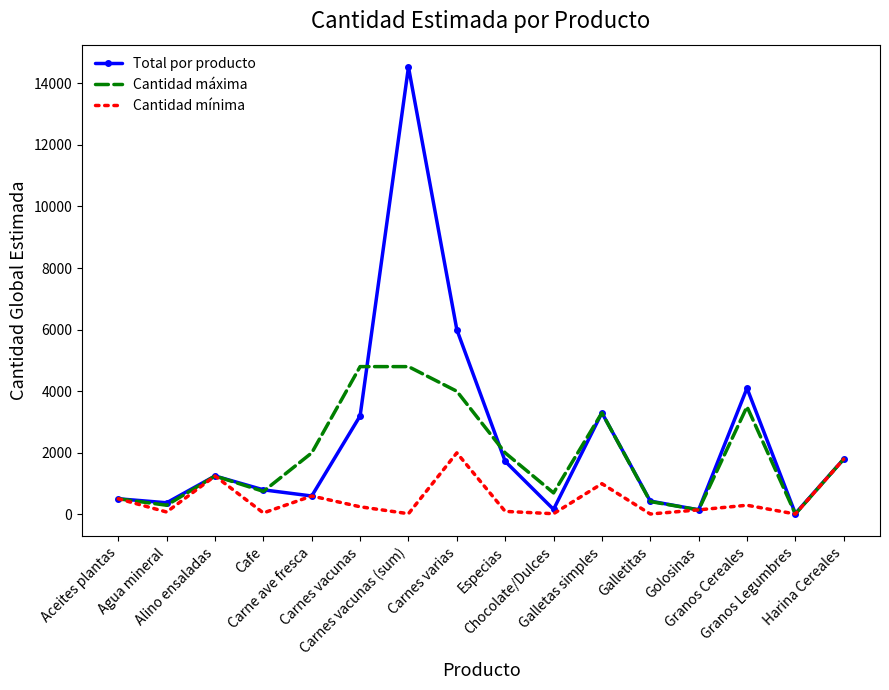

Which series has the widest spread of values?

Total por producto